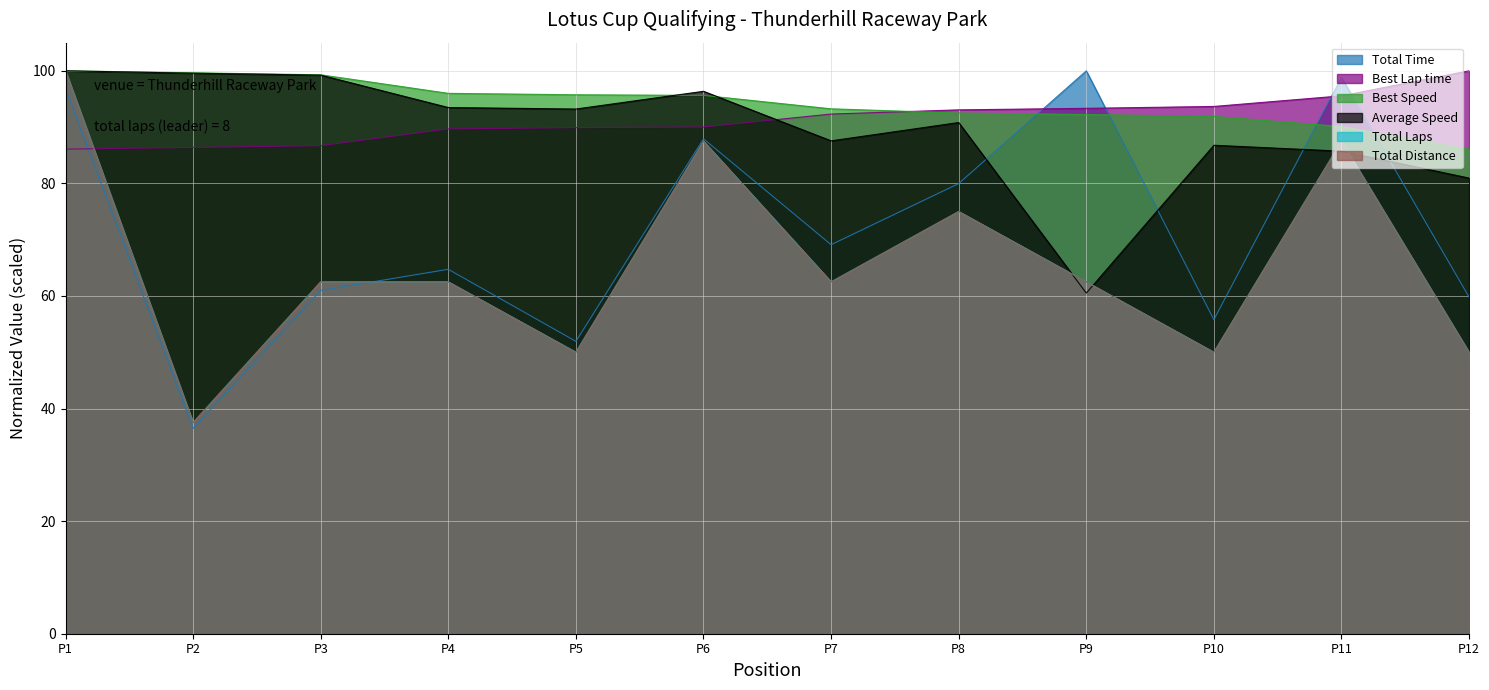

What is the sum of all Best Lap time values?

1096.7